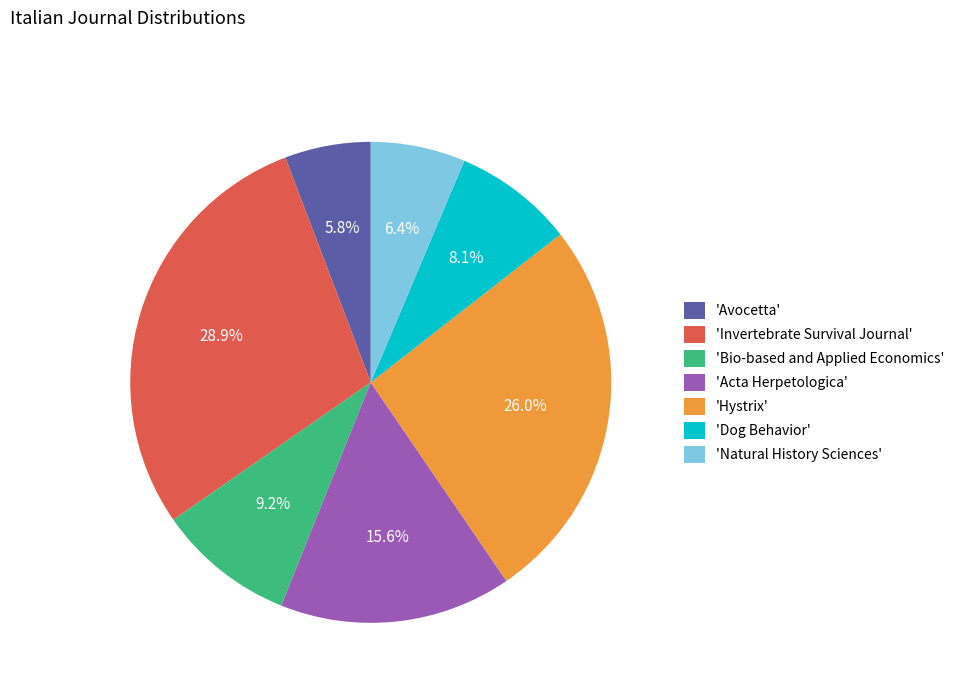

How many slices are in this pie chart?

7